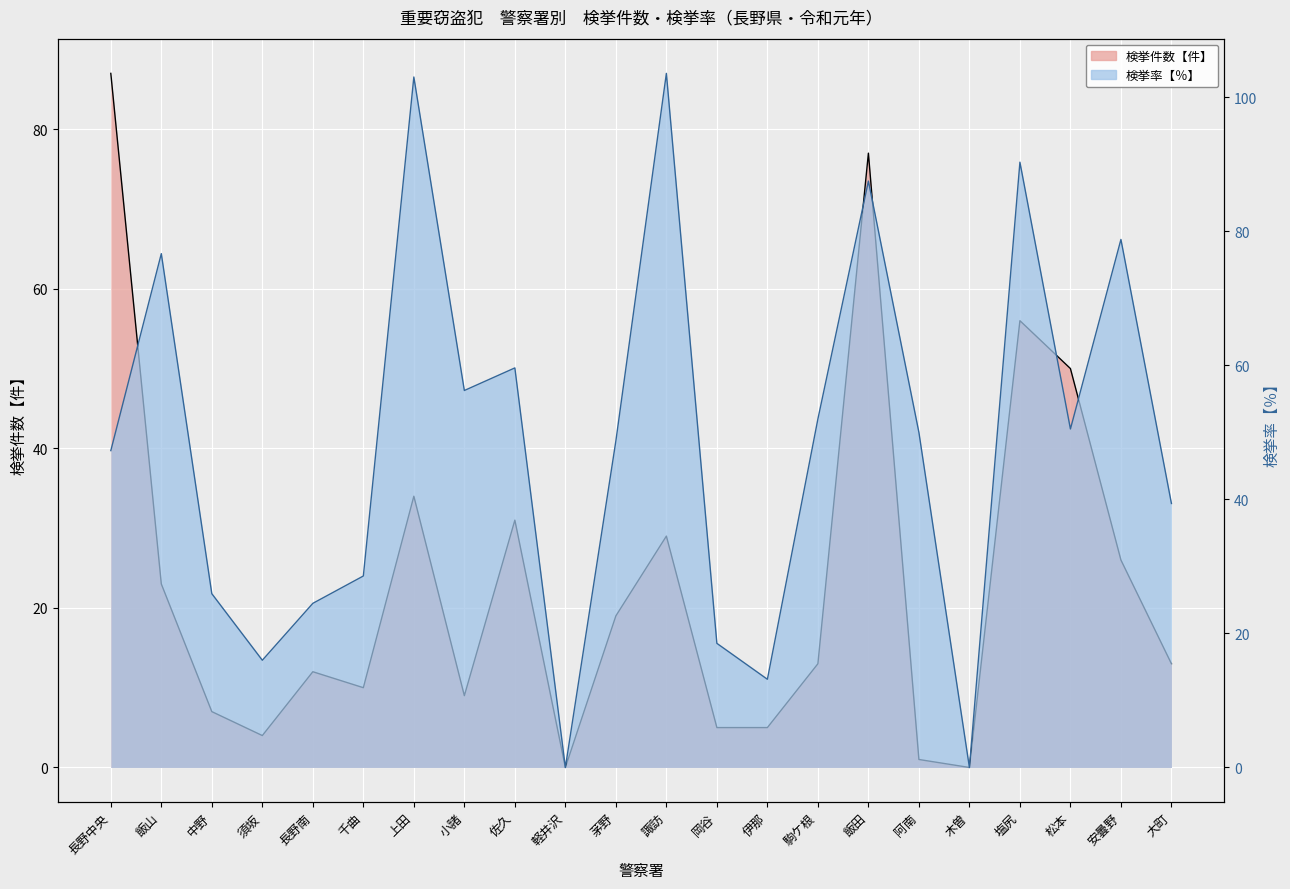

At which category does 検挙件数【件】 reach its first local valley?

須坂